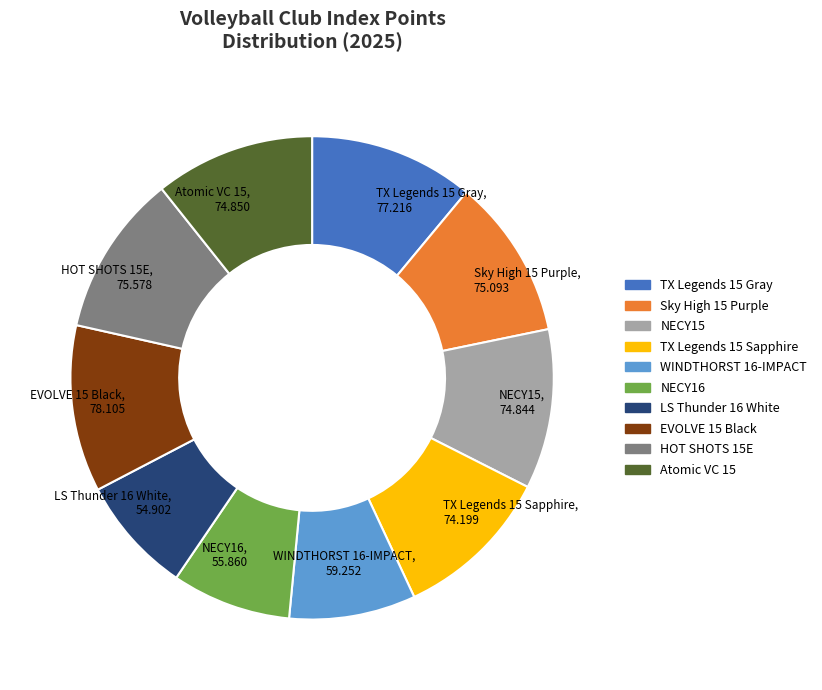

Does any single category account for the majority?

No